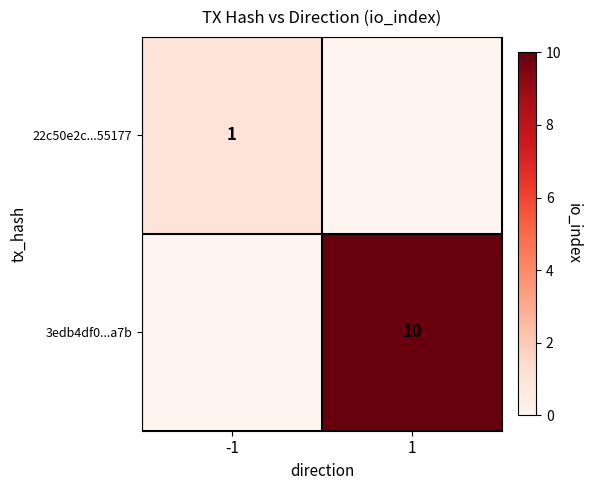

Which label corresponds to the largest value in the chart?

1